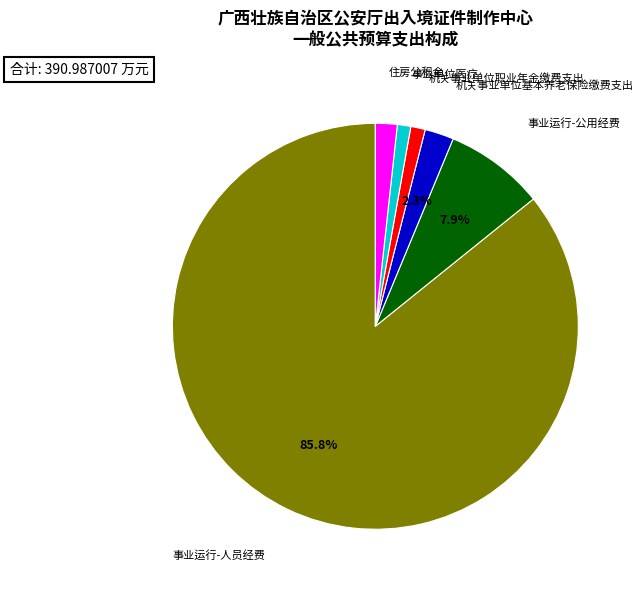

Does any single category account for the majority?

Yes